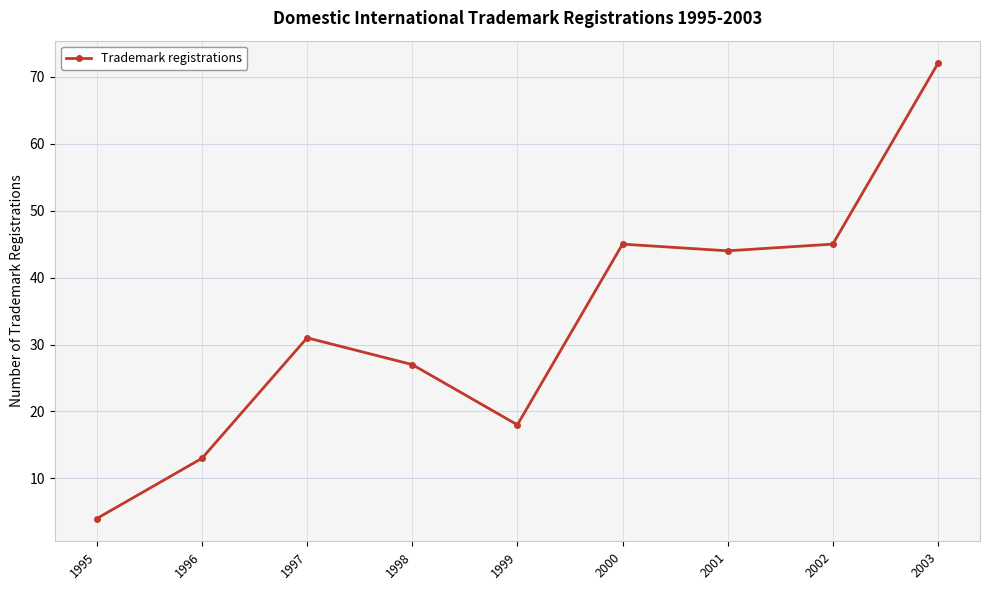

How many lines are shown in the chart?

1